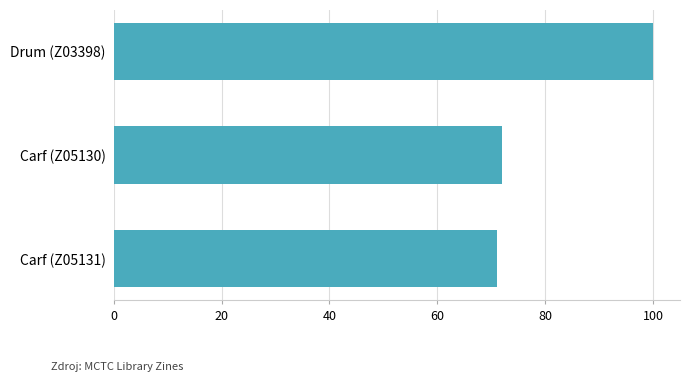

What is the difference between the maximum and second lowest values?

28